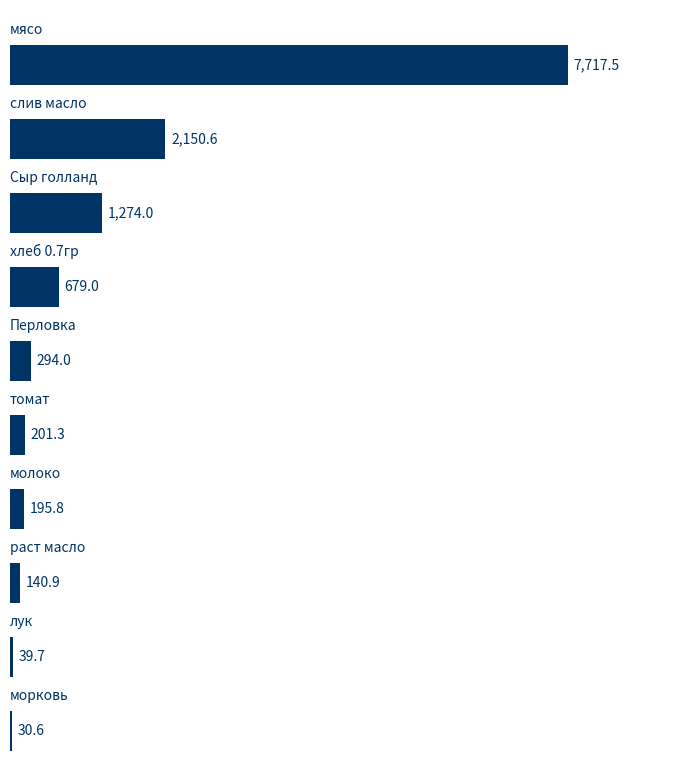

What is the average value?

1272.3